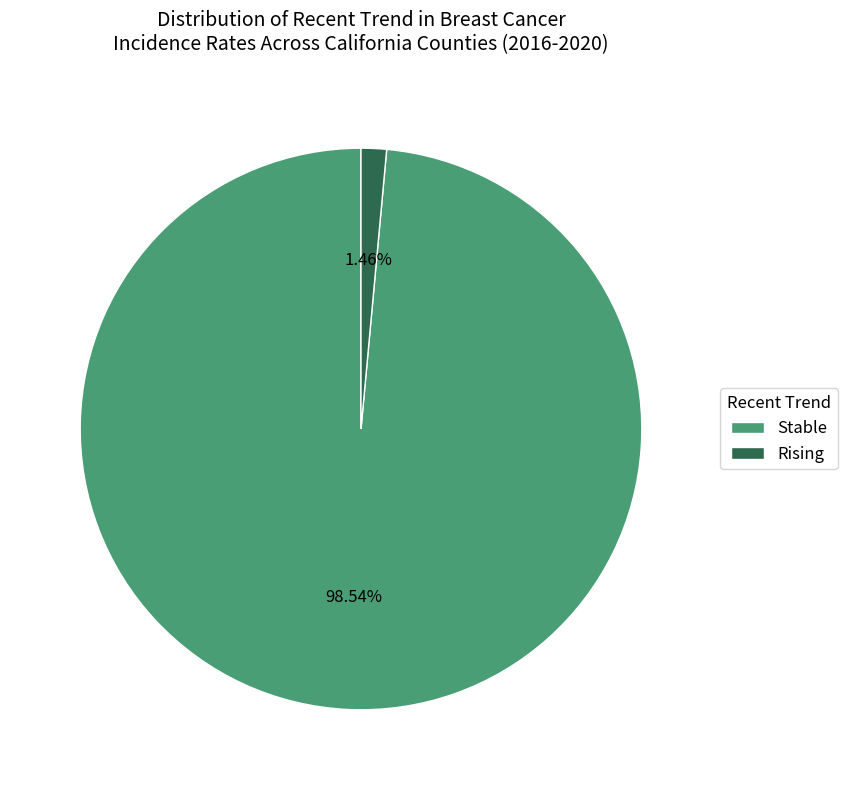

Which slice is the smallest?

Rising